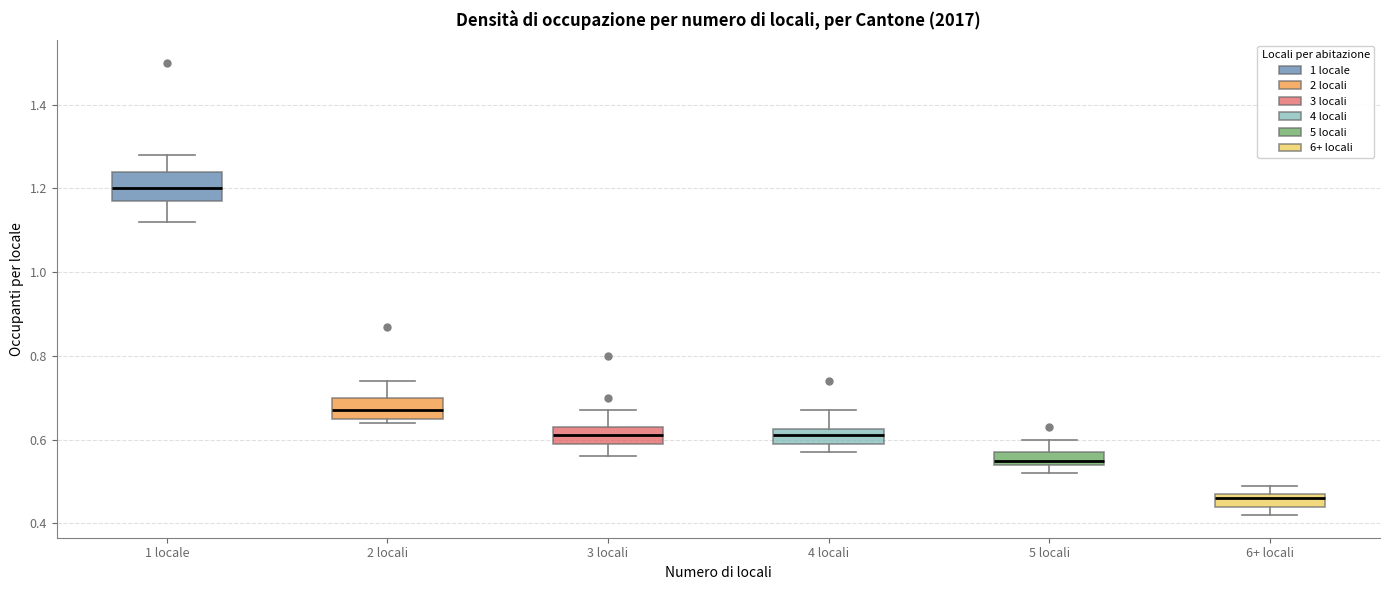

Where does the upper whisker of the box for 2 locali end on the y-axis? The values are not printed on the chart, so give them approximately, as read against the axis.

0.74